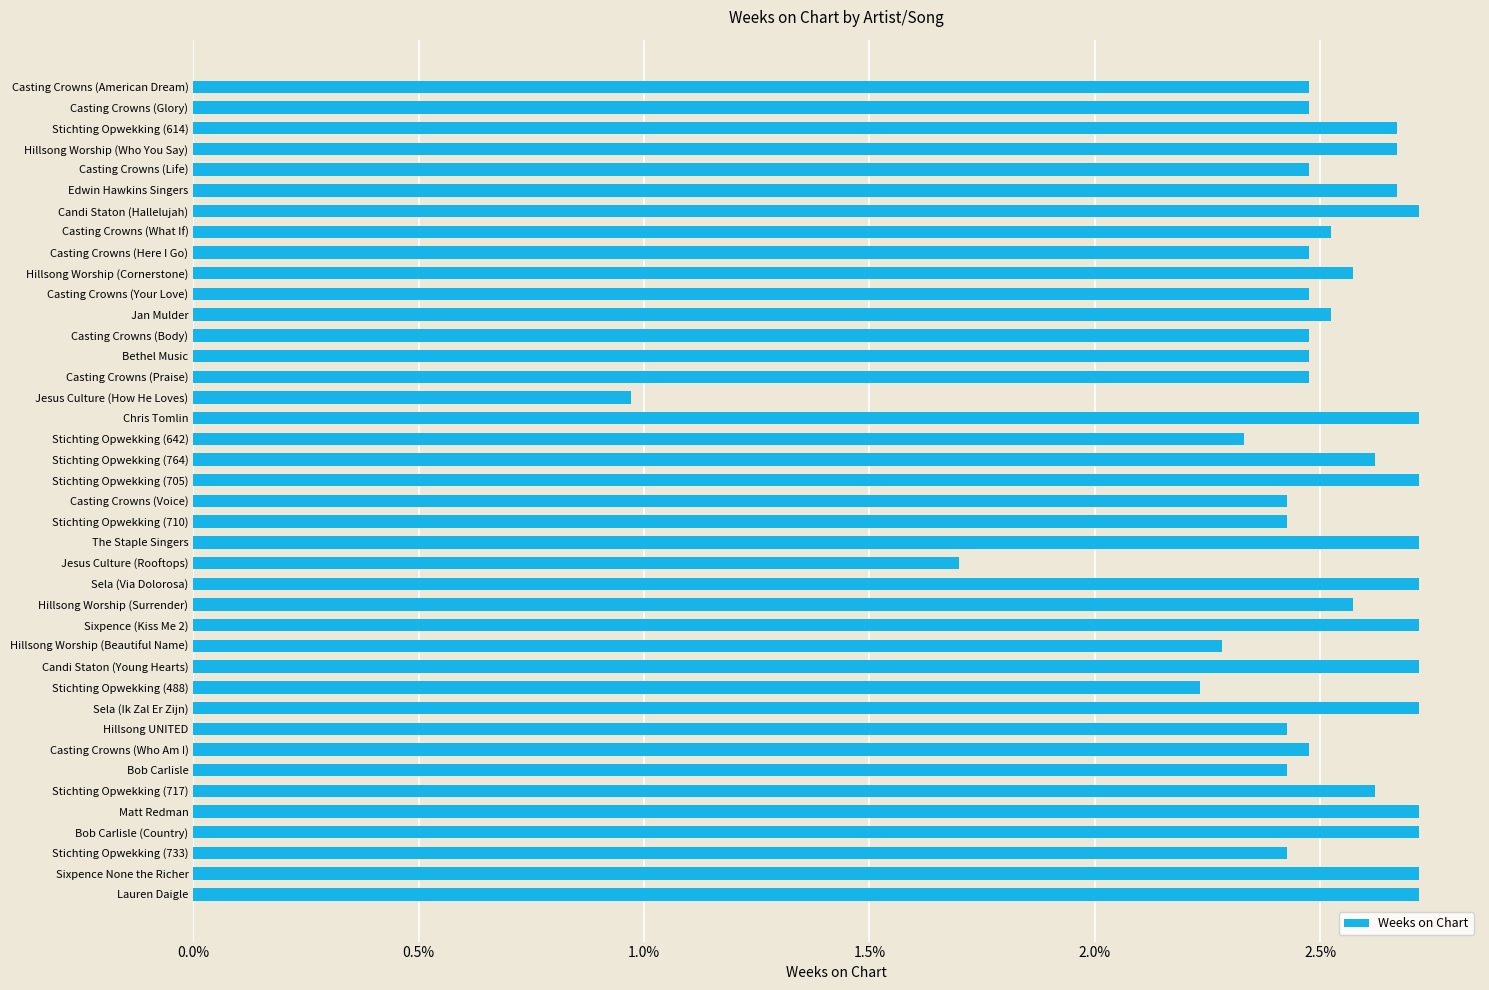

How many values are between 2 and 3?

38